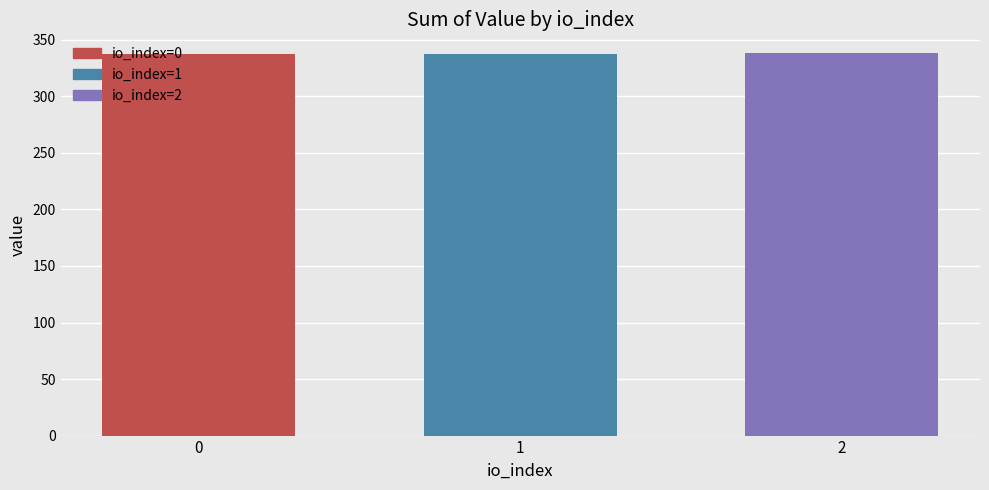

What is the change in value from 1 to 2?

+0.7